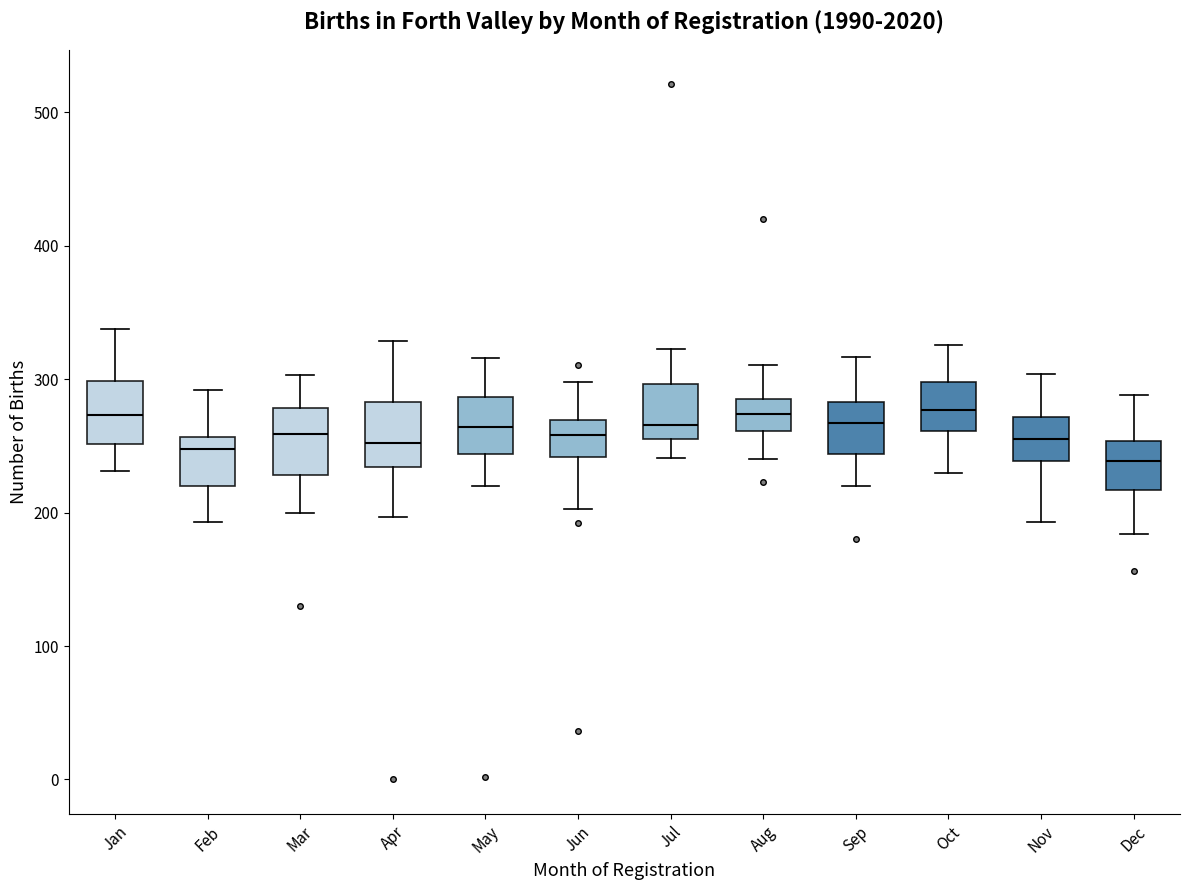

Reading left to right, read every box against the y-axis: the position of its median line, the range the box covers, and the ends of its whiskers. The values are not printed on the chart, so give them approximately, as read against the axis.

Jan: median 270, box 250 to 300, whiskers 230 to 340
Feb: median 250, box 220 to 260, whiskers 190 to 290
Mar: median 260, box 230 to 280, whiskers 200 to 300
Apr: median 250, box 230 to 280, whiskers 200 to 330
May: median 260, box 240 to 290, whiskers 220 to 320
Jun: median 260, box 240 to 270, whiskers 200 to 300
Jul: median 270, box 260 to 300, whiskers 240 to 320
Aug: median 270, box 260 to 290, whiskers 240 to 310
Sep: median 270, box 240 to 280, whiskers 220 to 320
Oct: median 280, box 260 to 300, whiskers 230 to 330
Nov: median 260, box 240 to 270, whiskers 190 to 300
Dec: median 240, box 220 to 250, whiskers 180 to 290